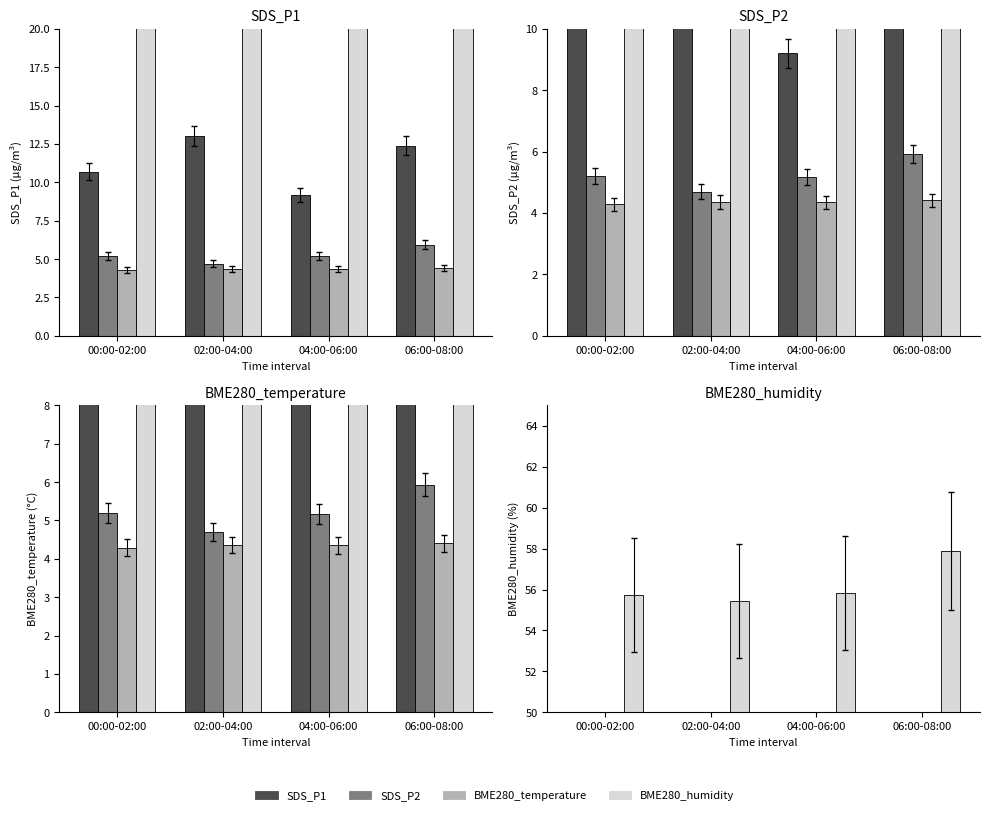

True or false: SDS_P2 has a value of 5.2 at 04:00-06:00.

True